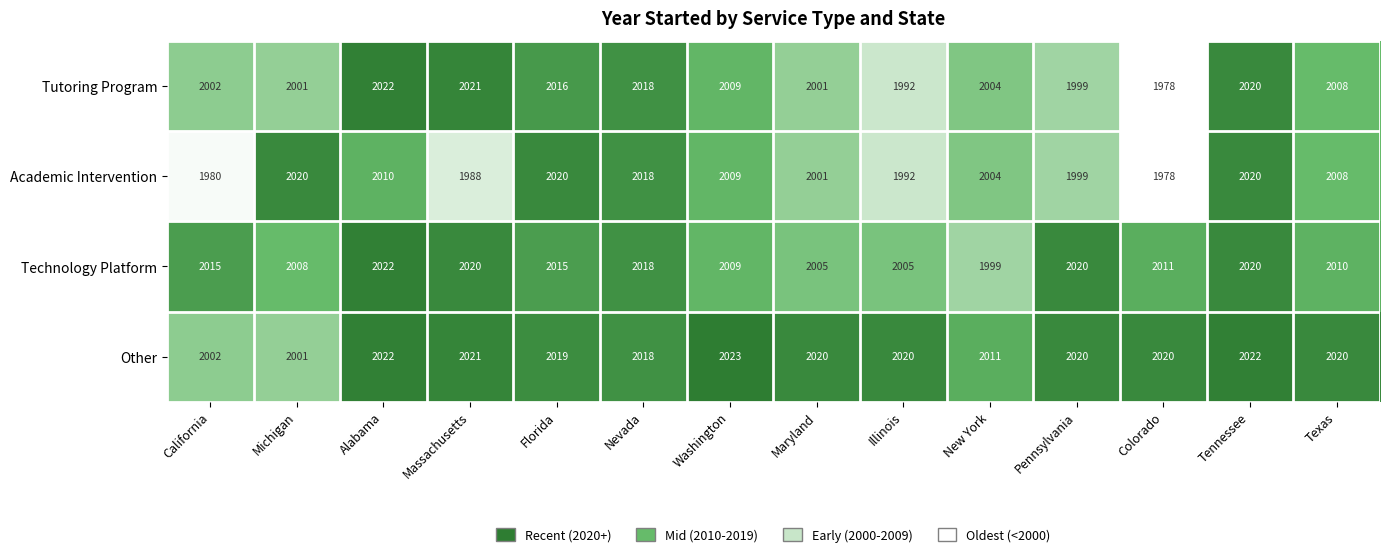

What value does the Tutoring Program series have at Tennessee, to the nearest 5?

2020